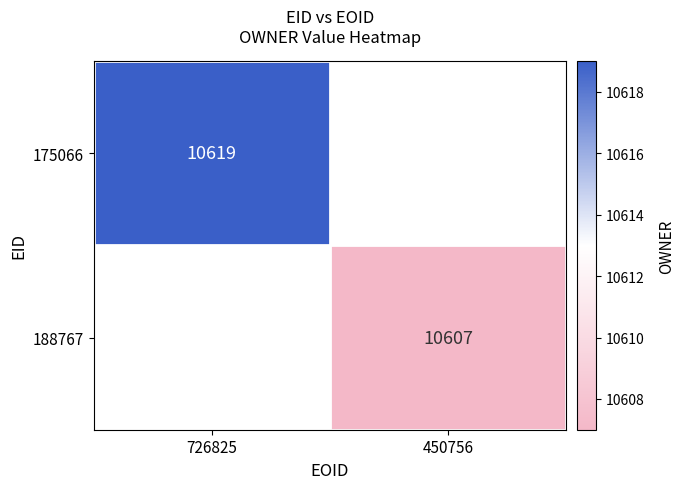

True or false: 175066 has a value of 16804 at 726825.

False